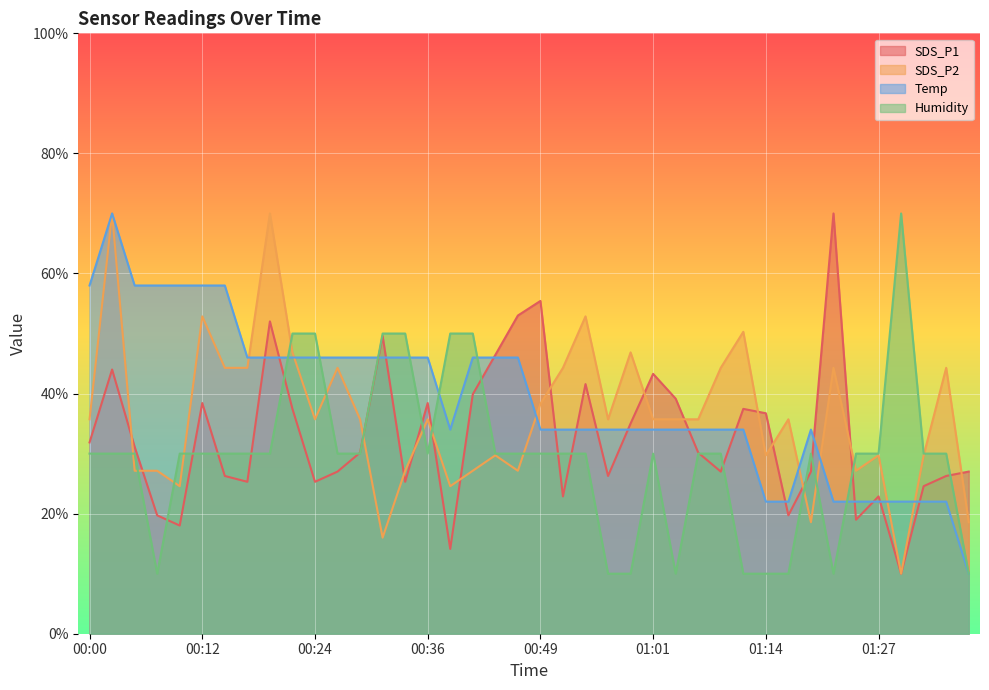

How many intersections are there between SDS_P2 and Temp?

7